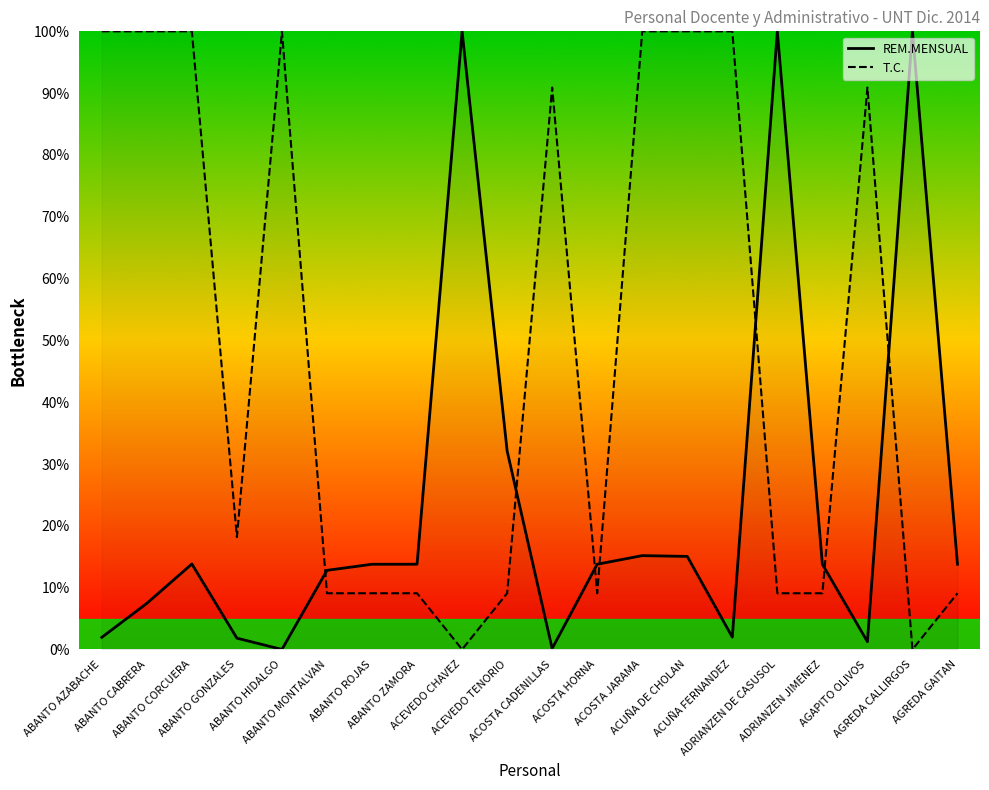

How many interior local valleys does the T.C. series have?

4